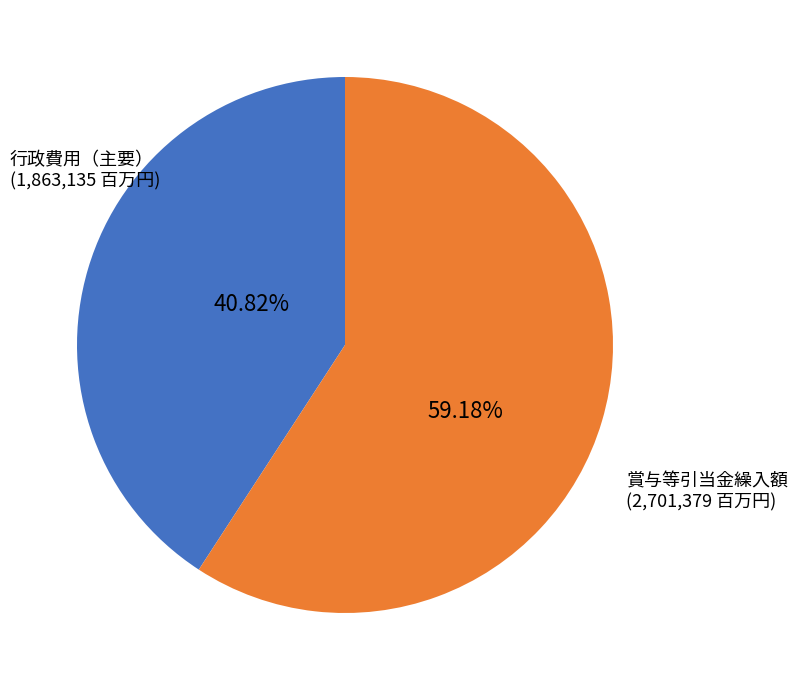

What is the smallest slice in the pie chart?

行政費用（主要）